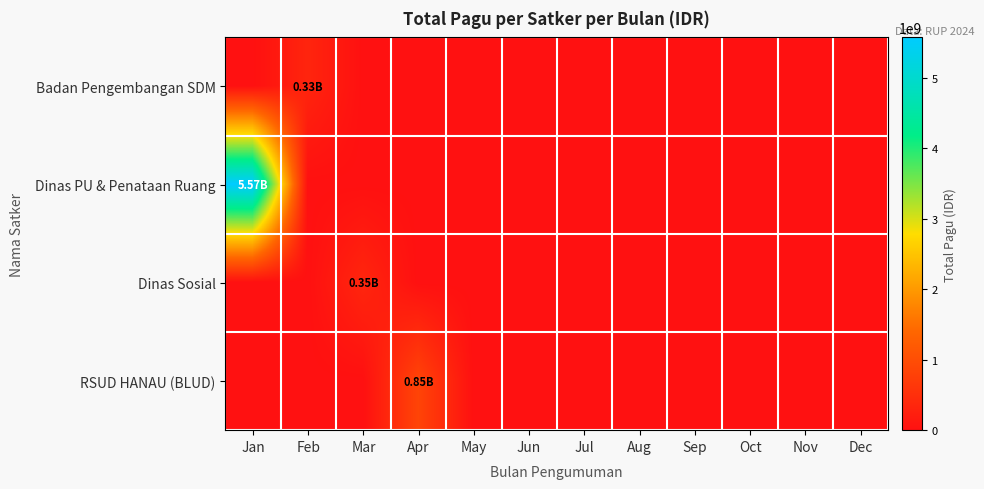

Reading left to right, extract all data points from this chart.

Badan Pengembangan SDM: Jan=0	Feb=334644031	Mar=0	Apr=0	May=0	Jun=0	Jul=0	Aug=0	Sep=0	Oct=0	Nov=0	Dec=0
Dinas PU & Penataan Ruang: Jan=5572750000	Feb=0	Mar=0	Apr=0	May=0	Jun=0	Jul=0	Aug=0	Sep=0	Oct=0	Nov=0	Dec=0
Dinas Sosial: Jan=0	Feb=0	Mar=353878000	Apr=0	May=0	Jun=0	Jul=0	Aug=0	Sep=0	Oct=0	Nov=0	Dec=0
RSUD HANAU (BLUD): Jan=0	Feb=0	Mar=0	Apr=846300000	May=0	Jun=0	Jul=0	Aug=0	Sep=0	Oct=0	Nov=0	Dec=0